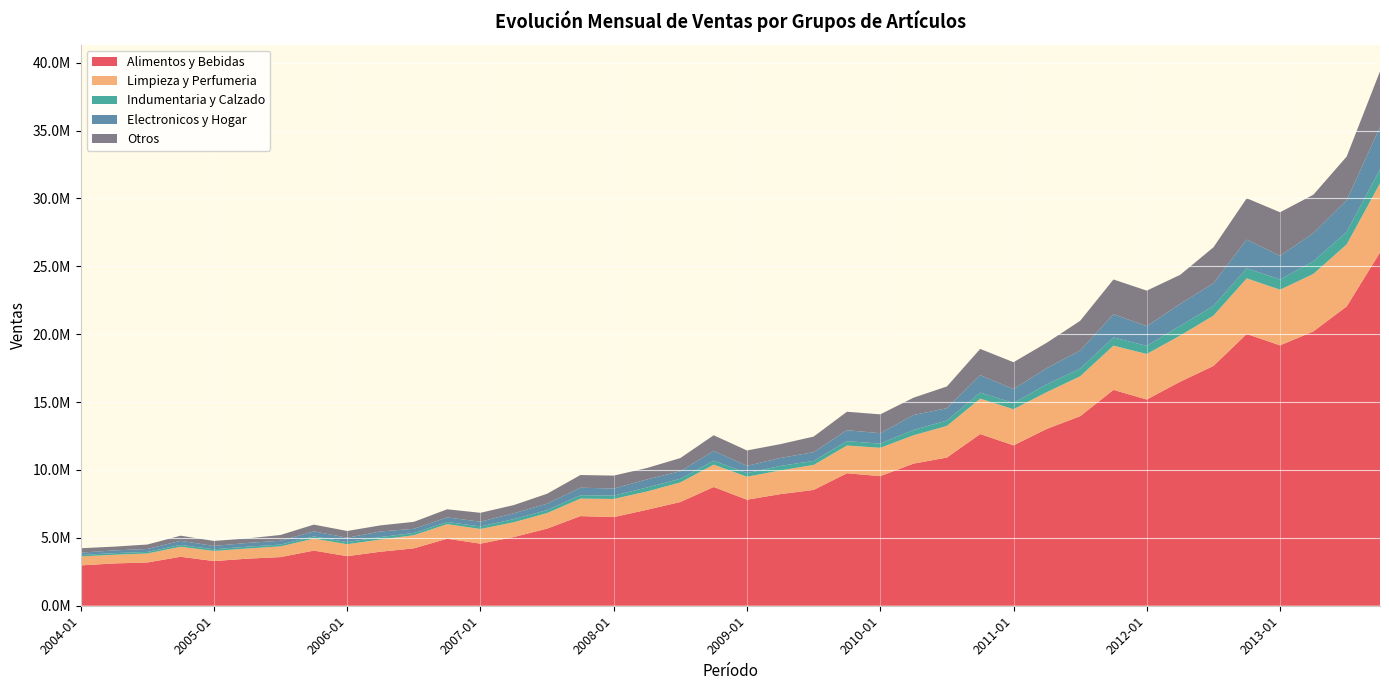

Reading left to right, extract all data points from this chart.

Alimentos y Bebidas: 2004-01=2971567	2004-04=3116236	2004-07=3186431	2004-10=3606364	2005-01=3289622	2005-04=3465950	2005-07=3584315	2005-10=4061087	2006-01=3651855	2006-04=3979456	2006-07=4227870	2006-10=4938372	2007-01=4572716	2007-04=5059146	2007-07=5680399	2007-10=6602205	2008-01=6529825	2008-04=7069881	2008-07=7640633	2008-10=8745602	2009-01=7810686	2009-04=8221558	2009-07=8529416	2009-10=9759890	2010-01=9547048	2010-04=10469393	2010-07=10916189	2010-10=12646095	2011-01=11813832	2011-04=13026571	2011-07=13960691	2011-10=15899912	2012-01=15188452	2012-04=16499798	2012-07=17661143	2012-10=20019060	2013-01=19179501	2013-04=20207291	2013-07=22046924	2013-10=26021807
Limpieza y Perfumeria: 2004-01=659536	2004-04=637499	2004-07=661336	2004-10=739969	2005-01=745234	2005-04=750484	2005-07=787455	2005-10=884043	2006-01=881238	2006-04=896499	2006-07=967405	2006-10=1071316	2007-01=1081708	2007-04=1089520	2007-07=1144393	2007-10=1288246	2008-01=1336645	2008-04=1348214	2008-07=1442027	2008-10=1647604	2009-01=1692884	2009-04=1744387	2009-07=1841807	2009-10=2040962	2010-01=2087133	2010-04=2088762	2010-07=2327707	2010-10=2608350	2011-01=2659875	2011-04=2709384	2011-07=2940880	2011-10=3258694	2012-01=3356464	2012-04=3398978	2012-07=3707271	2012-10=4095171	2013-01=4099328	2013-04=4231379	2013-07=4568953	2013-10=5095520
Indumentaria y Calzado: 2004-01=104562	2004-04=120986	2004-07=116436	2004-10=134369	2005-01=125989	2005-04=132603	2005-07=132183	2005-10=159573	2006-01=154981	2006-04=182875	2006-07=166663	2006-10=157198	2007-01=189956	2007-04=230102	2007-07=218899	2007-10=248211	2008-01=246278	2008-04=292060	2008-07=271078	2008-10=291258	2009-01=263974	2009-04=333547	2009-07=297519	2009-10=324301	2010-01=306114	2010-04=392933	2010-07=398469	2010-10=447952	2011-01=456193	2011-04=580719	2011-07=562109	2011-10=604772	2012-01=599087	2012-04=716651	2012-07=711661	2012-10=738254	2013-01=759662	2013-04=932492	2013-07=923610	2013-10=1022550
Electronicos y Hogar: 2004-01=173677	2004-04=197777	2004-07=216187	2004-10=301687	2005-01=243309	2005-04=274935	2005-07=281811	2005-10=374980	2006-01=322333	2006-04=410732	2006-07=304744	2006-10=338692	2007-01=346165	2007-04=430509	2007-07=472110	2007-10=556928	2008-01=519328	2008-04=596684	2008-07=553863	2008-10=719849	2009-01=538655	2009-04=584744	2009-07=642676	2009-10=804309	2010-01=769450	2010-04=1095873	2010-07=908864	2010-10=1277342	2011-01=1033814	2011-04=1188444	2011-07=1338556	2011-10=1708585	2012-01=1448917	2012-04=1615664	2012-07=1670443	2012-10=2114209	2013-01=1731733	2013-04=2079924	2013-07=2341012	2013-10=3113946
Otros: 2004-01=325444	2004-04=280428	2004-07=327609	2004-10=376547	2005-01=369290	2005-04=331449	2005-07=428057	2005-10=495287	2006-01=496352	2006-04=450727	2006-07=511648	2006-10=599013	2007-01=656025	2007-04=604386	2007-07=733319	2007-10=932543	2008-01=953996	2008-04=839718	2008-07=970753	2008-10=1153026	2009-01=1132214	2009-04=1018323	2009-07=1147453	2009-10=1359906	2010-01=1387540	2010-04=1279076	2010-07=1599699	2010-10=1938054	2011-01=1975143	2011-04=1870184	2011-07=2184256	2011-10=2559438	2012-01=2617873	2012-04=2140779	2012-07=2648228	2012-10=3046789	2013-01=3213185	2013-04=2825548	2013-07=3206754	2013-10=4108965